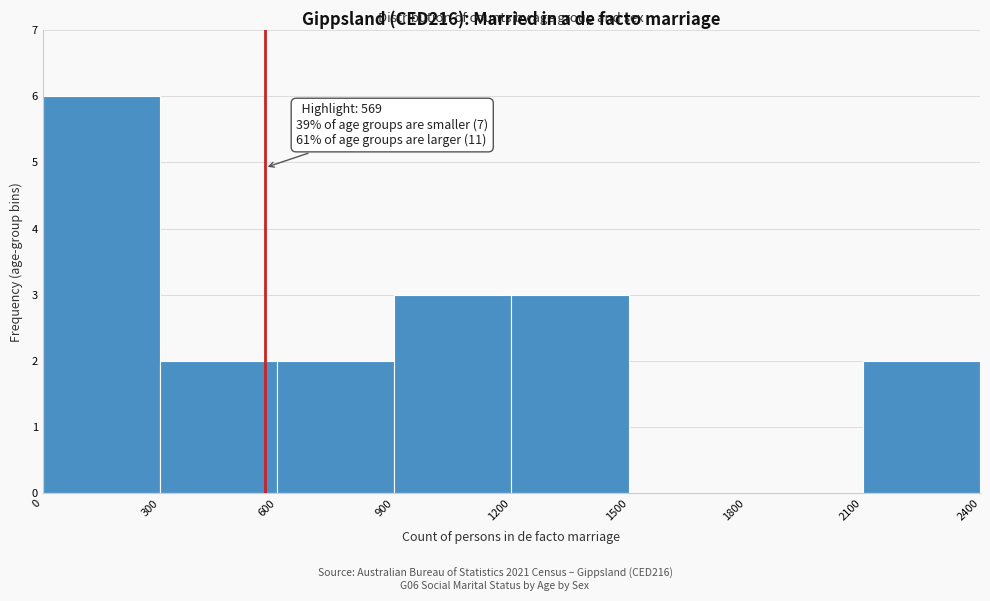

Which range on the x-axis has the tallest bar?

0 to 300